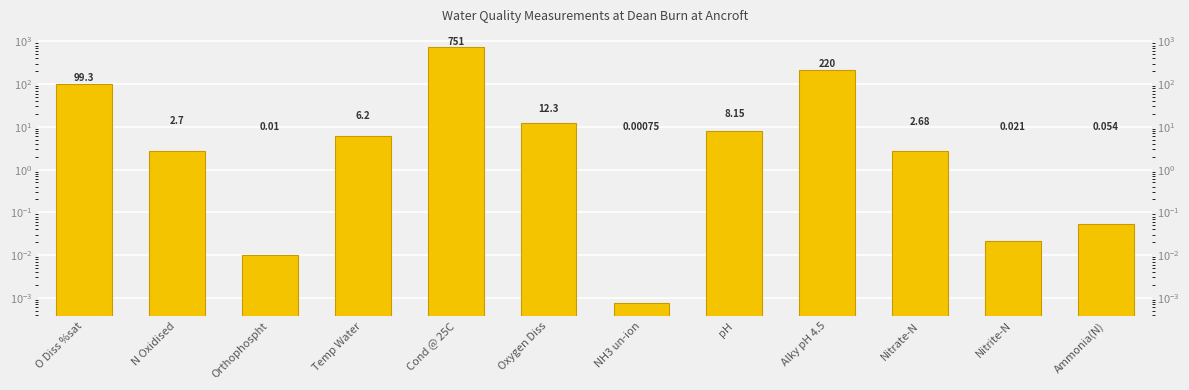

What is the ratio of the value at Temp Water to the value at Nitrate-N?

2.3